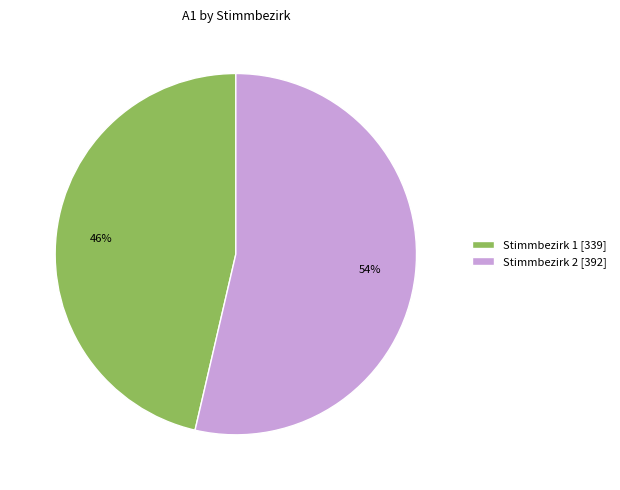

Is it true that Stimmbezirk 1 [339] is 40% of the pie?

False